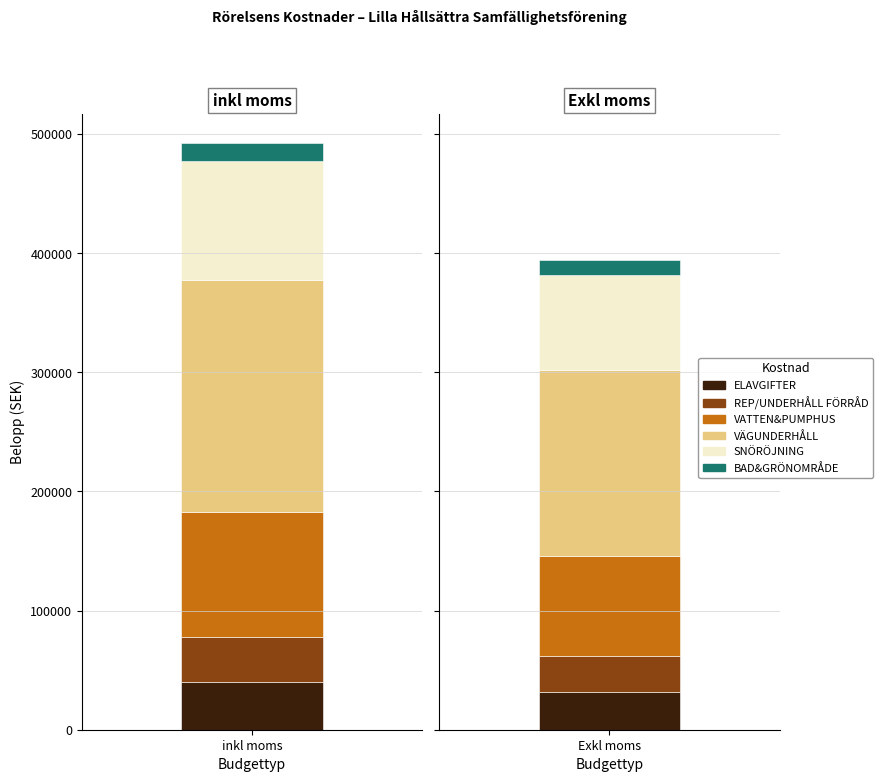

Which series changed the most between inkl moms and Exkl moms?

VÄGUNDERHÅLL